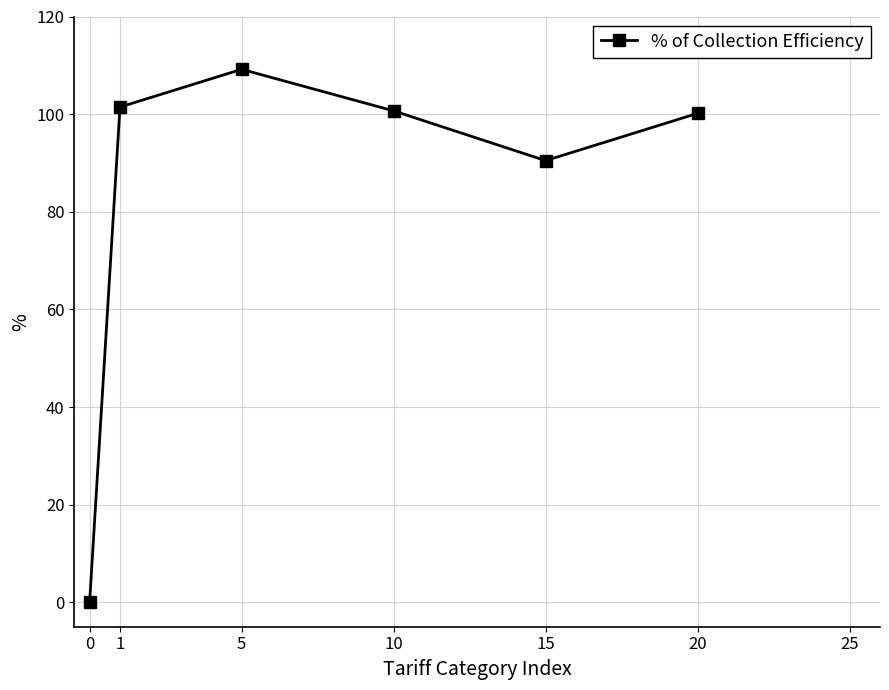

Reading left to right, transcribe all the data shown in this chart.

0.0	101.5	109.2	100.7	90.5	100.2